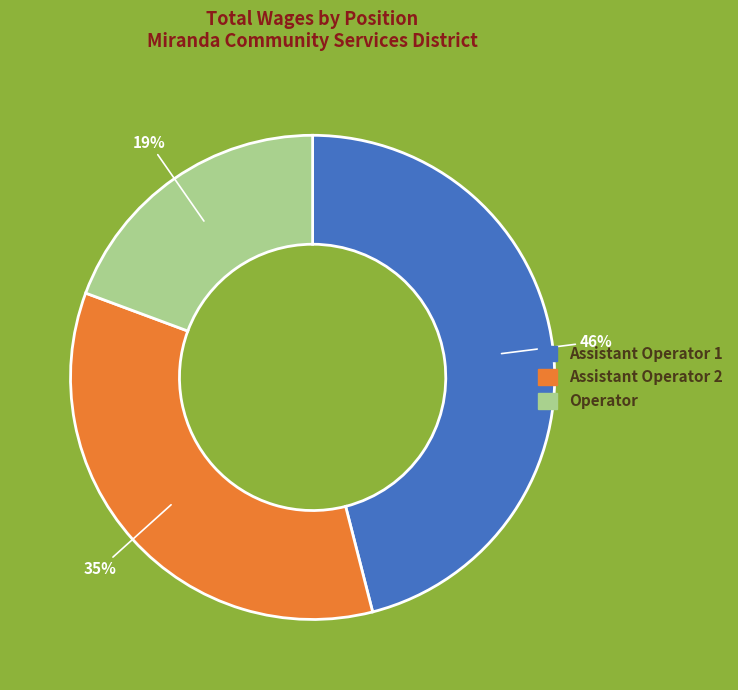

Is it true that Assistant Operator 2 is 20% of the pie?

False